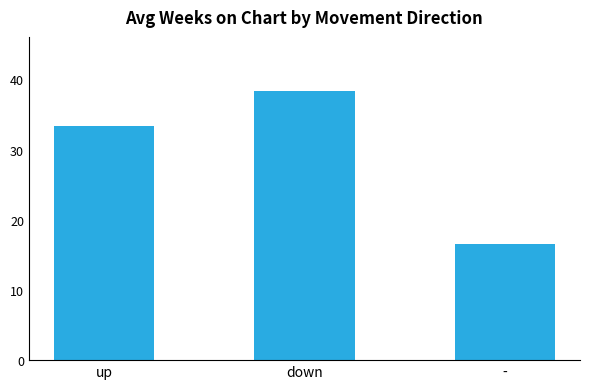

Does the chart contain any negative values?

No